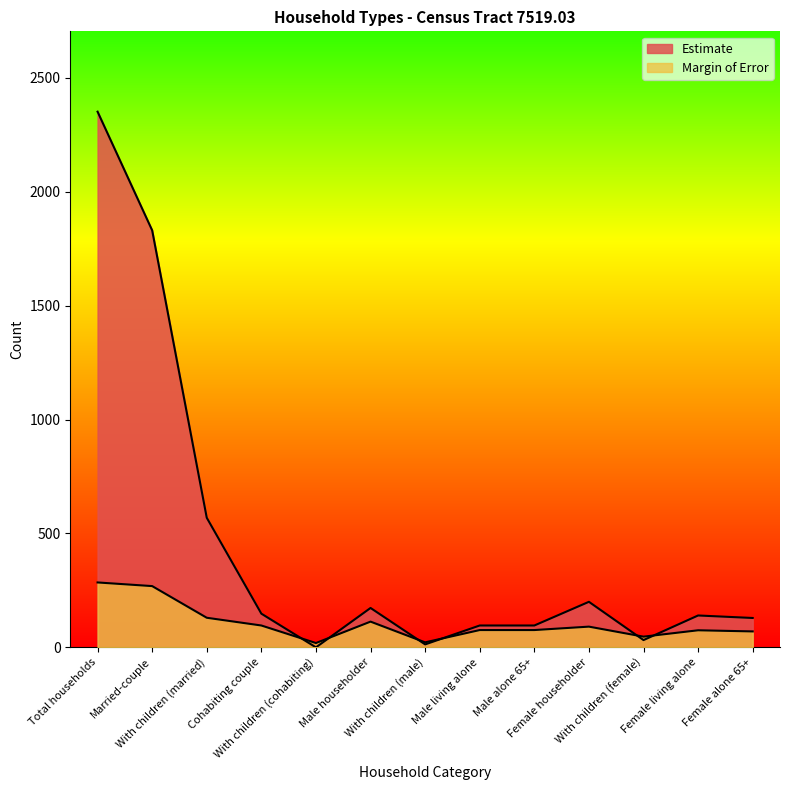

What position from the right is With children (married)?

11